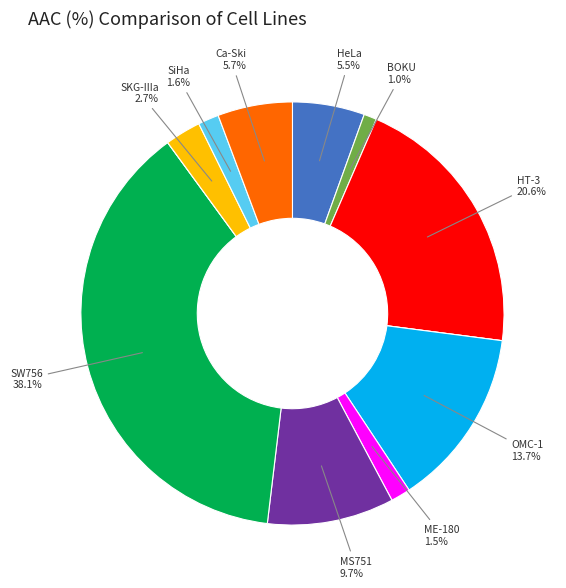

Count the number of slices in the pie.

12